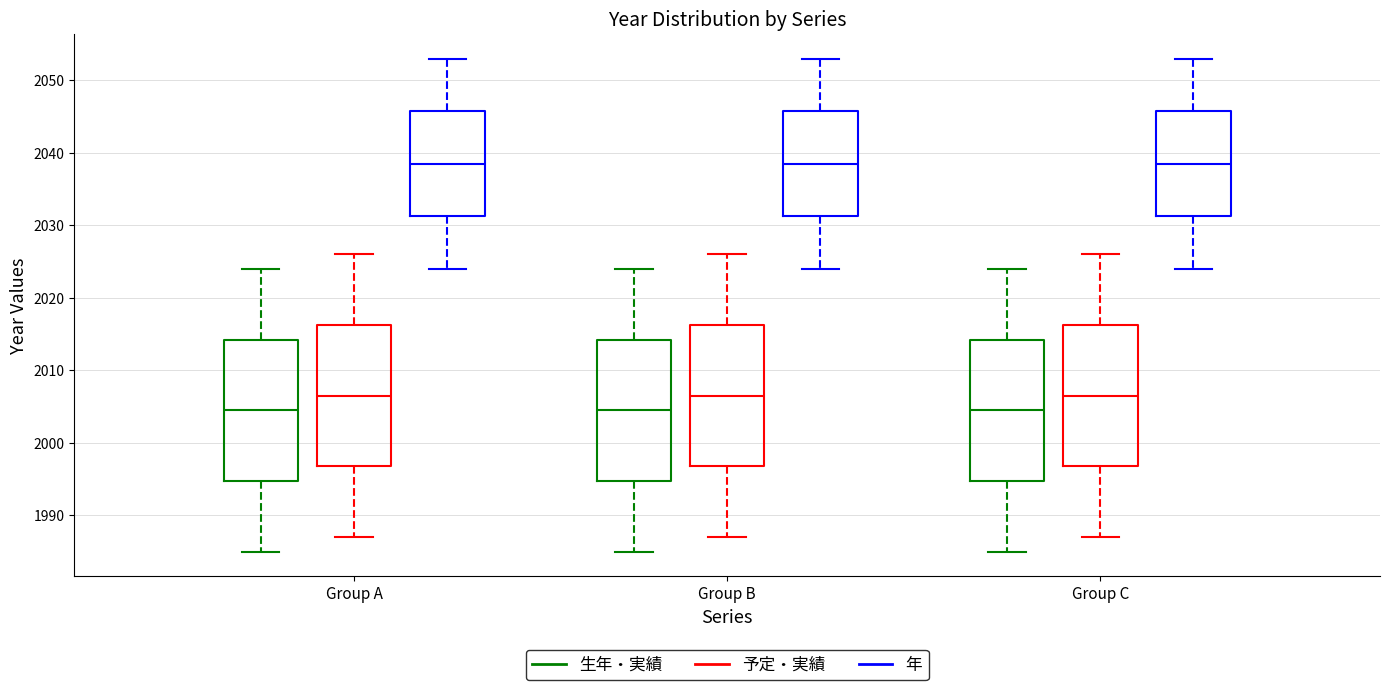

Where does the median line of the box for Group A (年) sit on the y-axis? The values are not printed on the chart, so give them approximately, as read against the axis.

2039